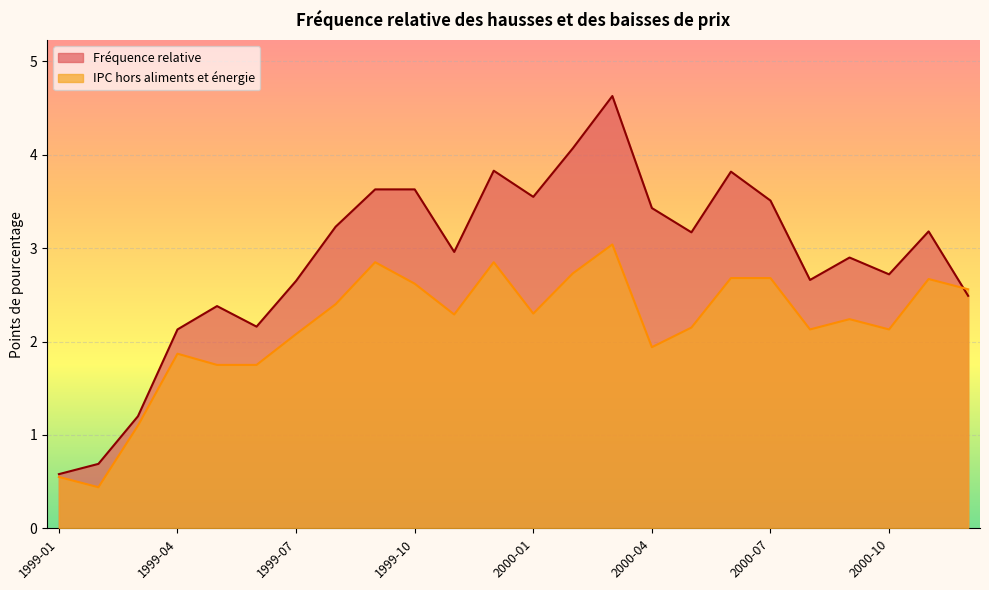

Reading right to left, transcribe all the data shown in this chart.

Fréquence relative: 2.5	3.2	2.7	2.9	2.7	3.5	3.8	3.2	3.4	4.6	4.1	3.5	3.8	3.0	3.6	3.6	3.2	2.6	2.2	2.4	2.1	1.2	0.7	0.6
IPC hors aliments et énergie: 2.6	2.7	2.1	2.2	2.1	2.7	2.7	2.1	1.9	3.0	2.7	2.3	2.9	2.3	2.6	2.9	2.4	2.1	1.8	1.8	1.9	1.1	0.4	0.6